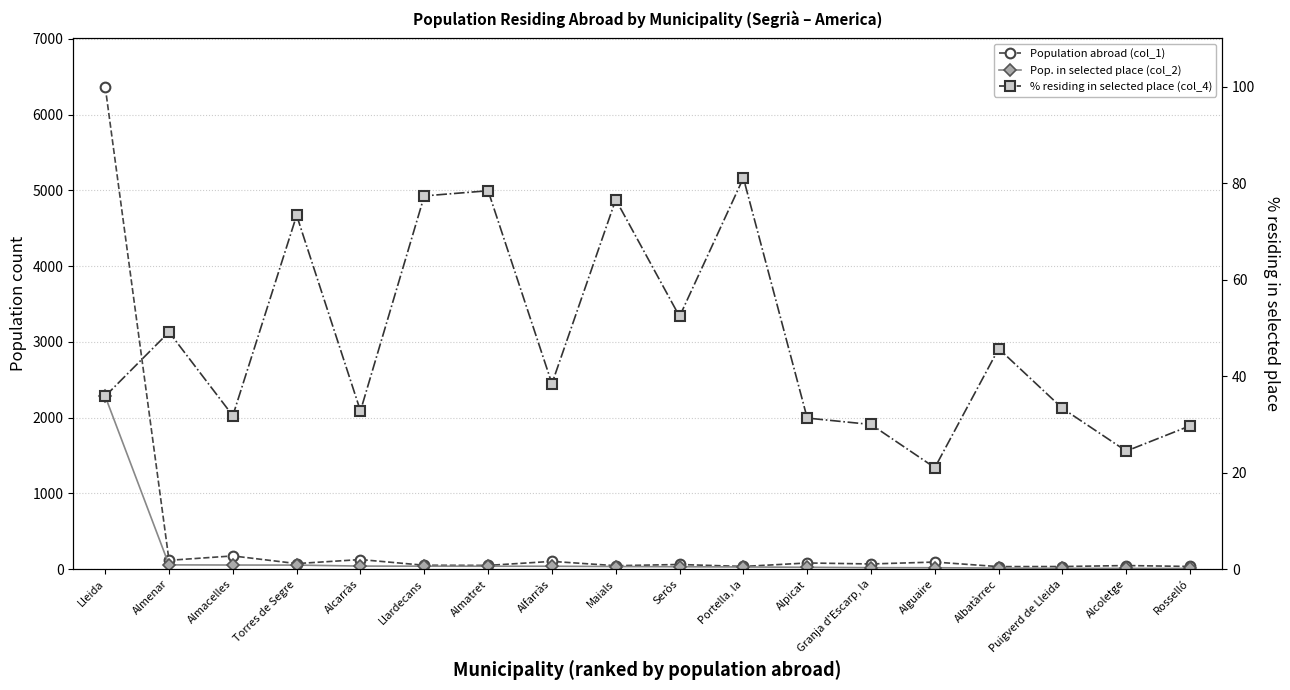

Where is the first local minimum for Population abroad (col_1)?

Almenar